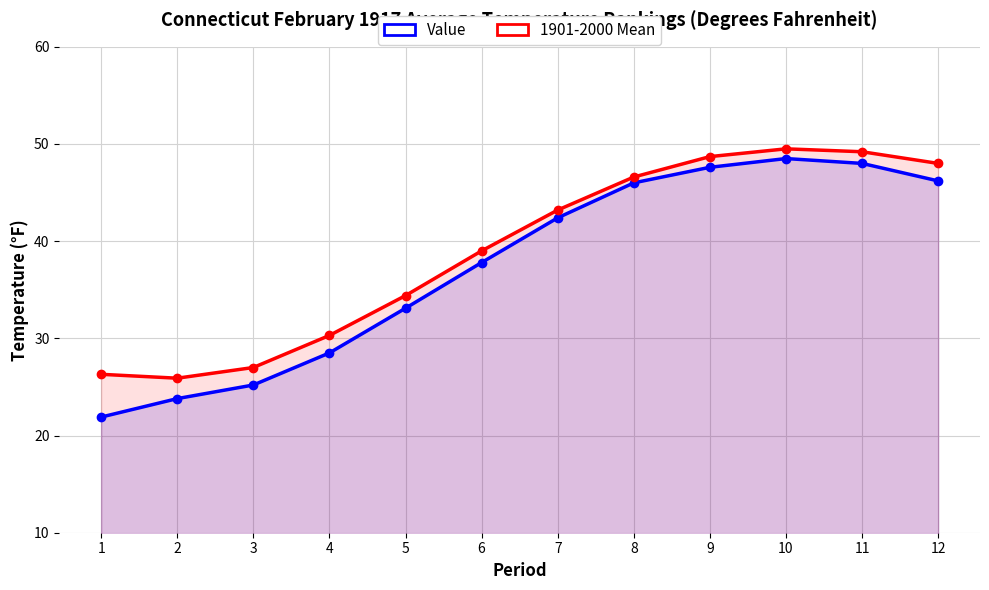

At how many categories does at least one series exceed 24?

12